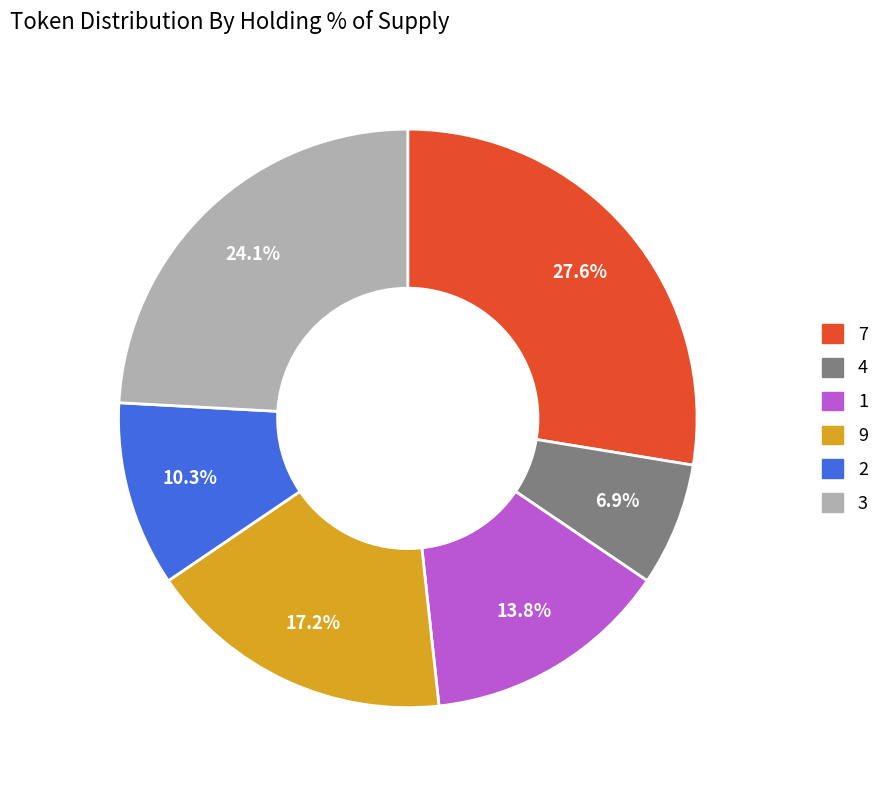

What percentage is the 1 slice, to the nearest percent?

14%